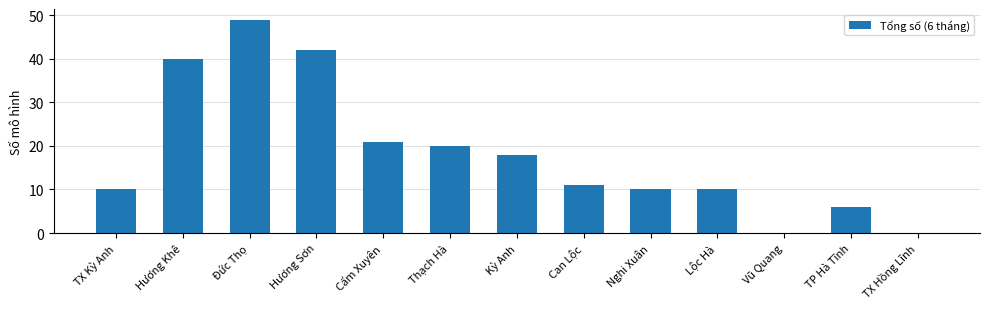

Reading left to right, extract all data points from this chart.

10	40	49	42	21	20	18	11	10	10	0	6	0